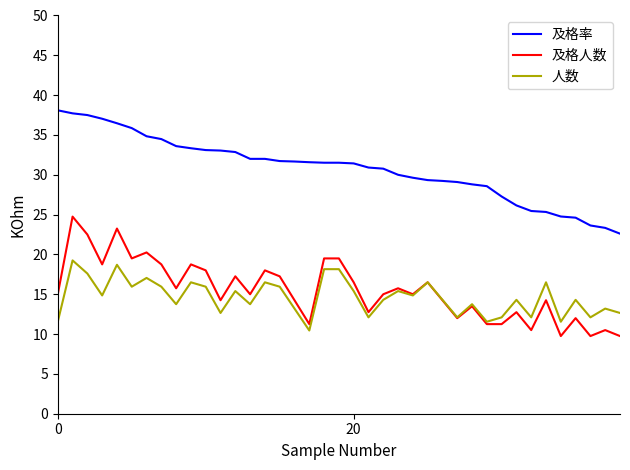

Is this an area chart (filled region under the line)?

No